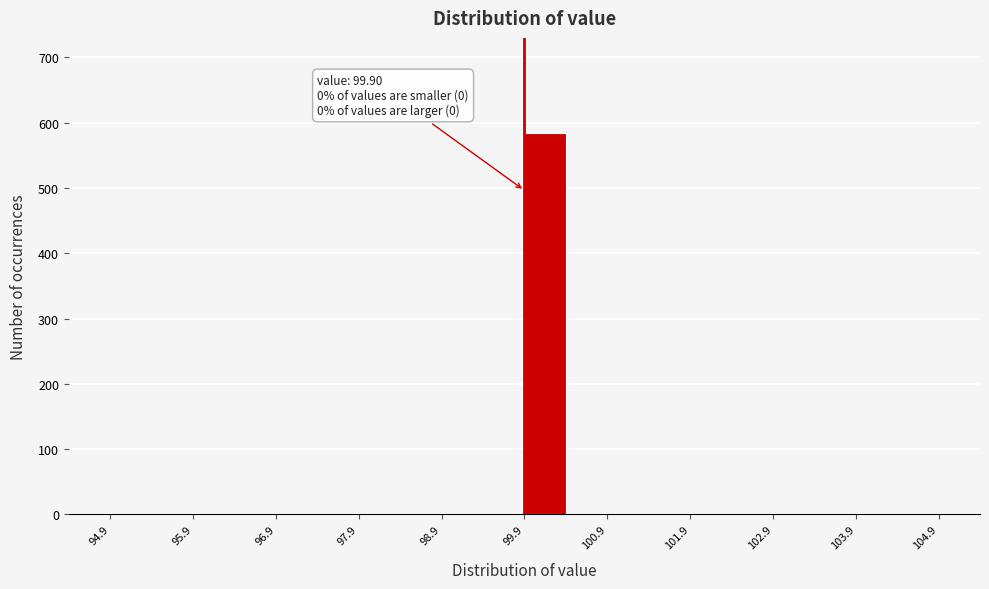

Which range on the x-axis has the tallest bar?

99.9 to 100.4